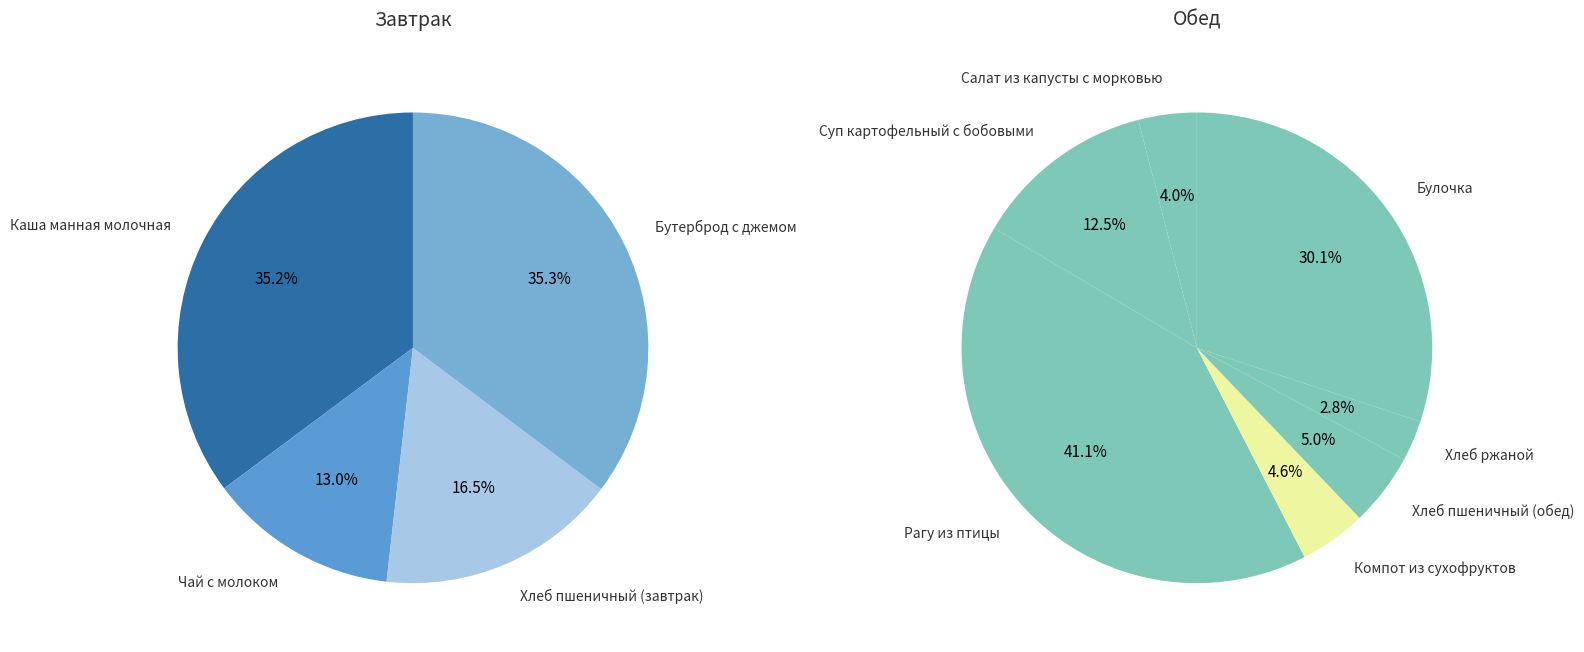

How many slices are in this pie chart?

11